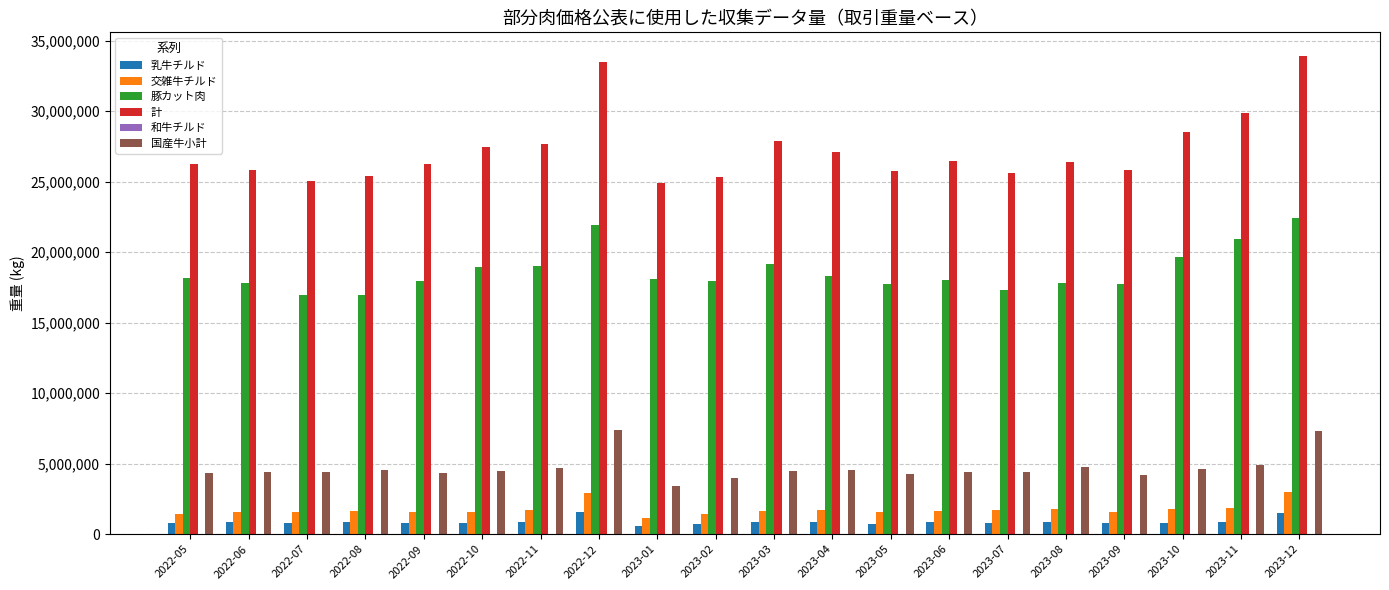

Which series has the largest total across all categories?

計